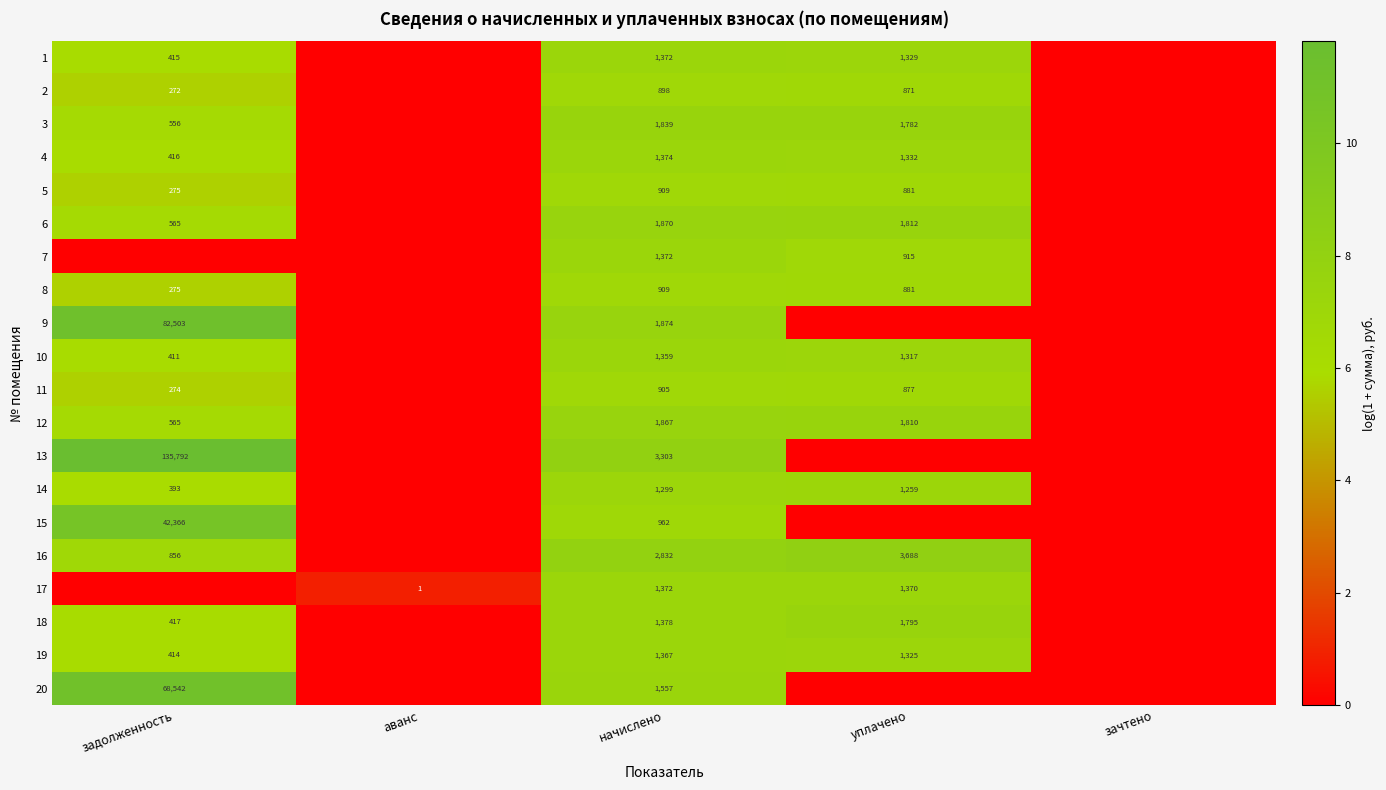

At how many categories does at least one series exceed 8?

3